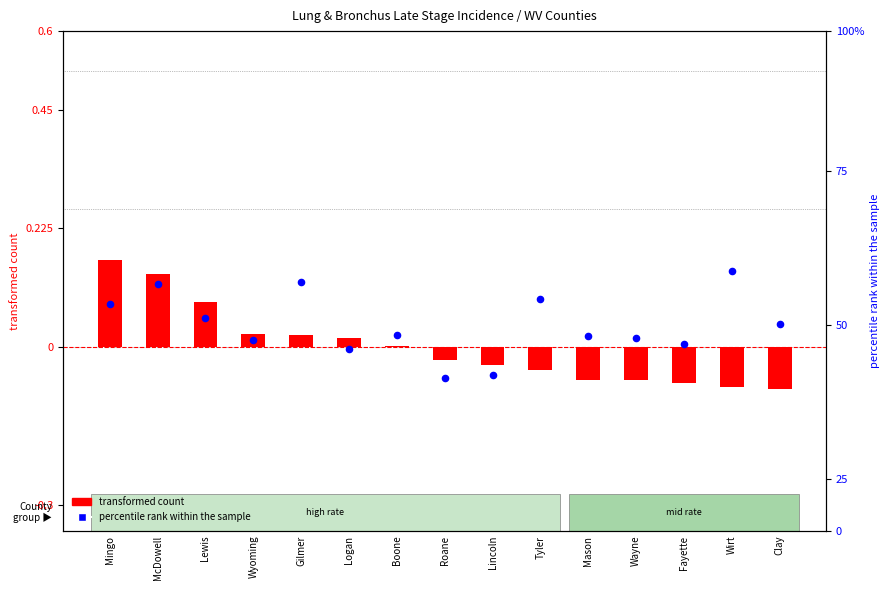

At which category is the sum across all series the highest?

McDowell